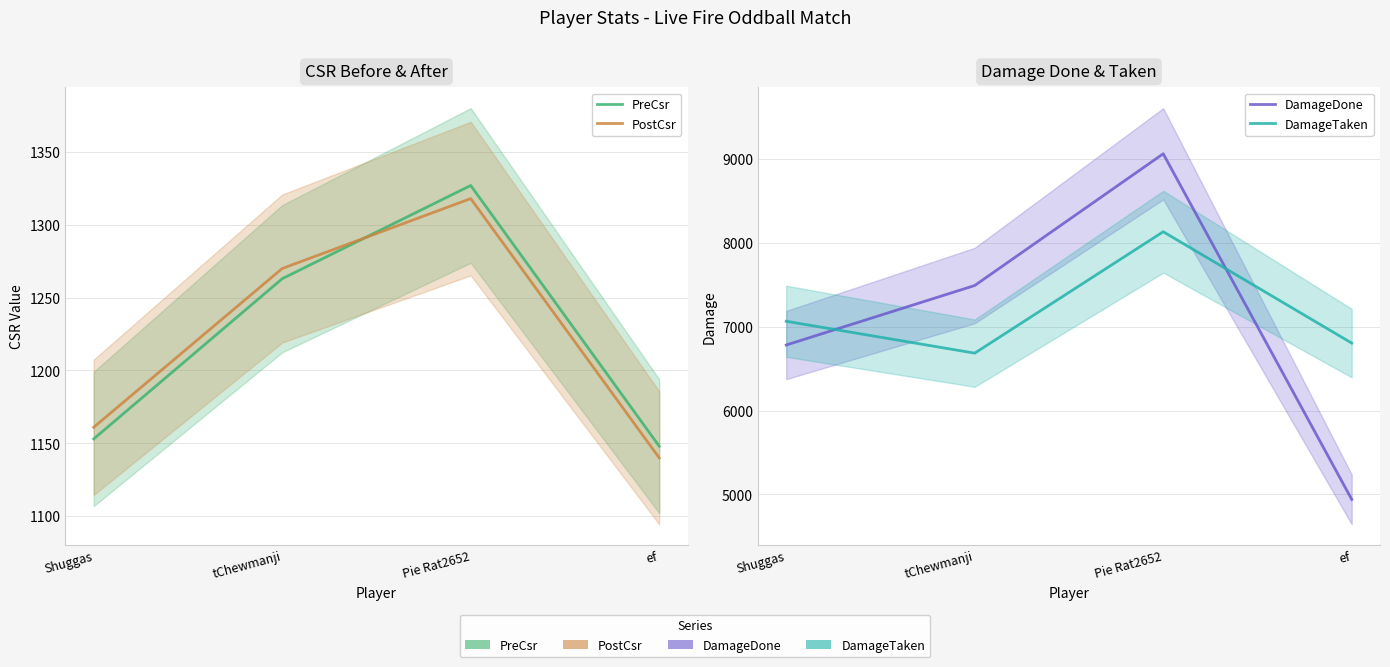

Read the PostCsr value at Pie Rat2652, to the nearest 10.

1320